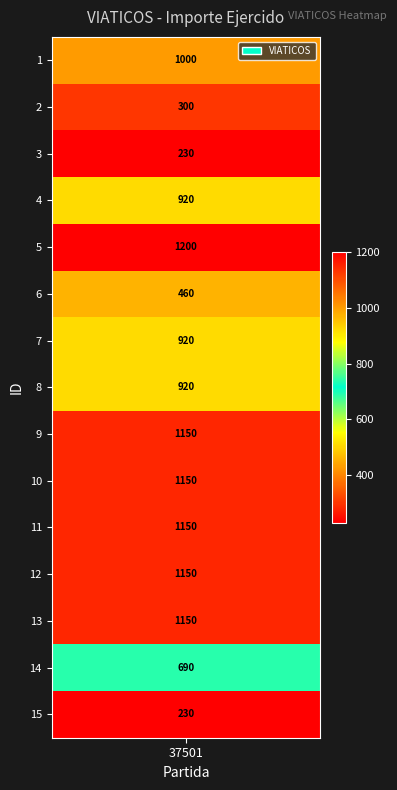

Reading right to left, list all the values displayed in this chart.

230	690	1150	1150	1150	1150	1150	920	920	460	1200	920	230	300	1000